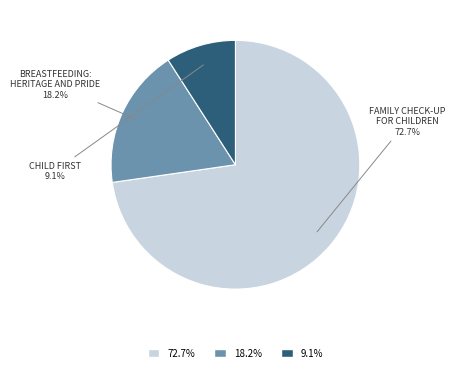

Count the number of slices in the pie.

3